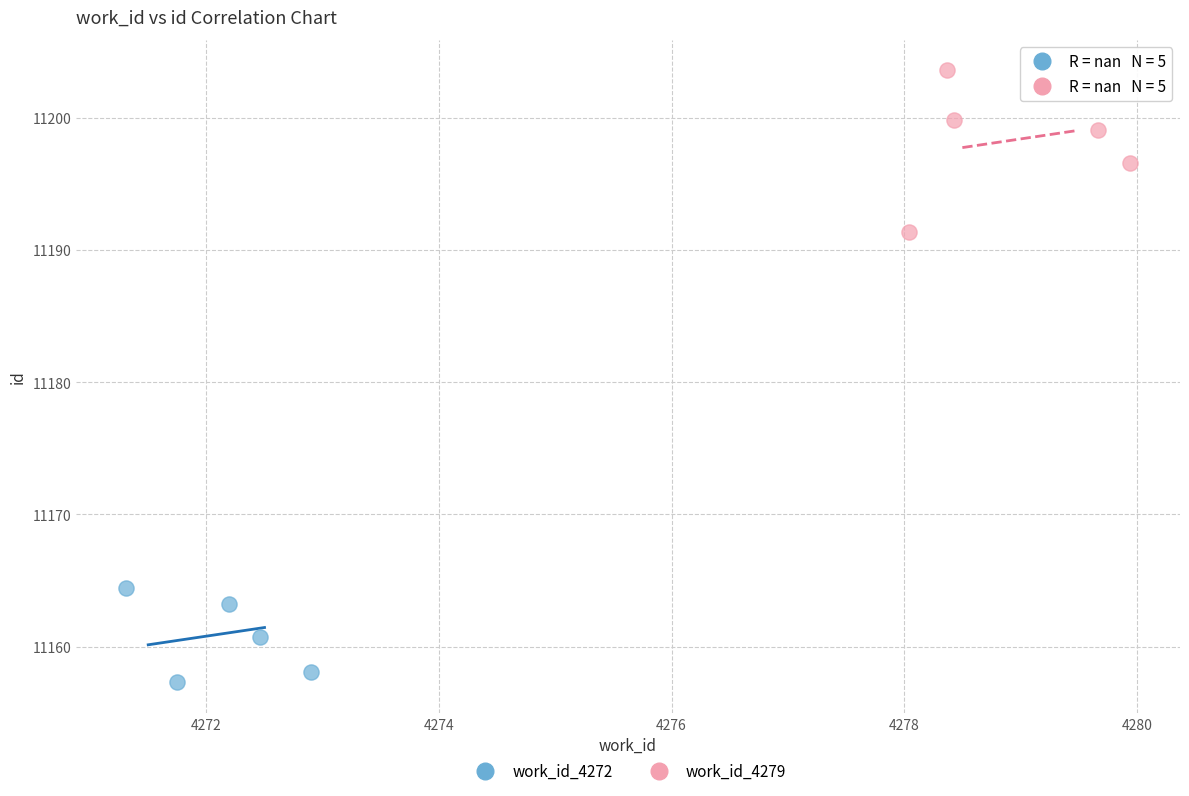

Which series has the widest spread of Y values?

work_id_4279